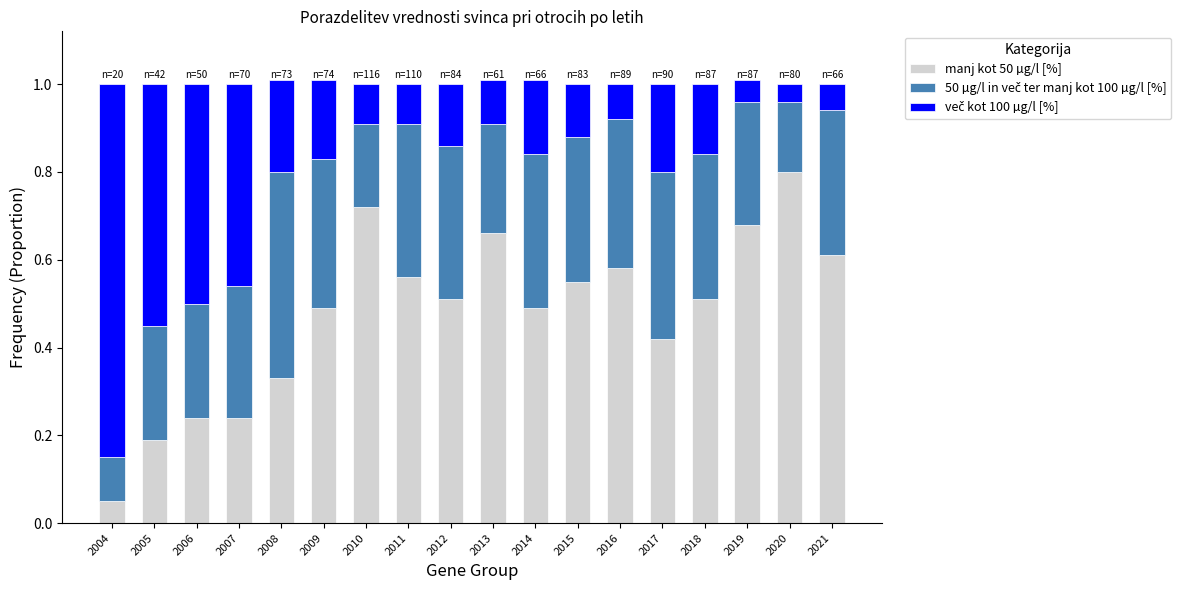

Does the chart contain any negative values?

No